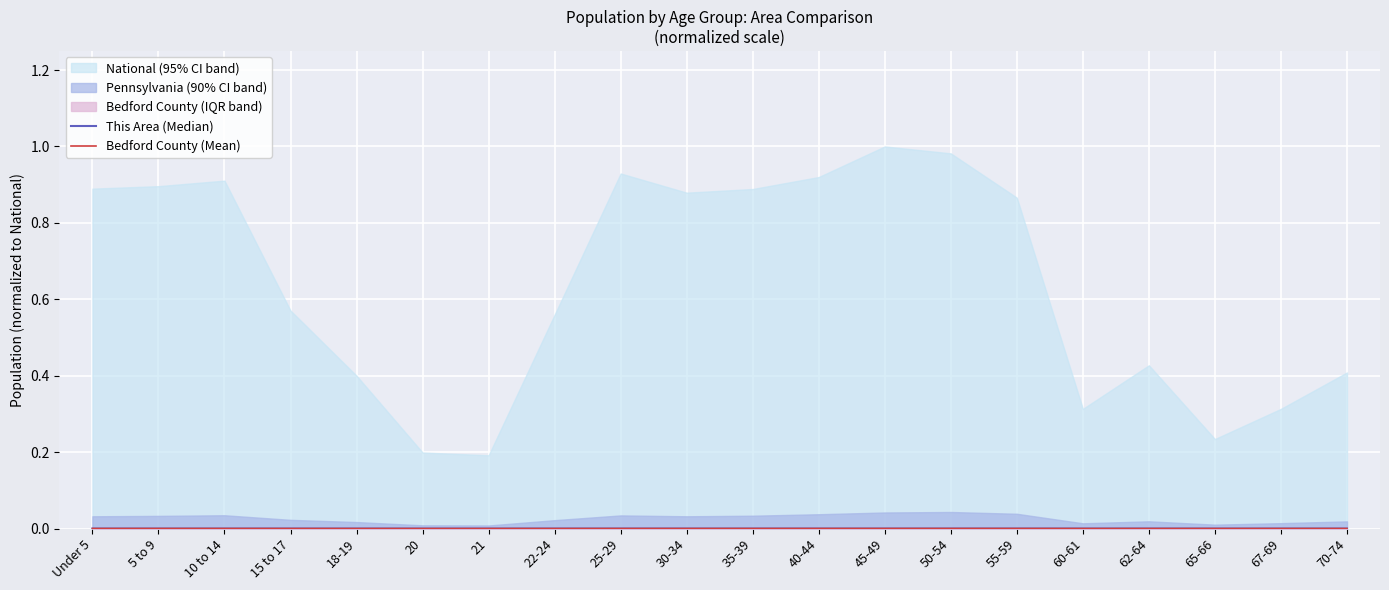

What position from the left is 62-64?

17